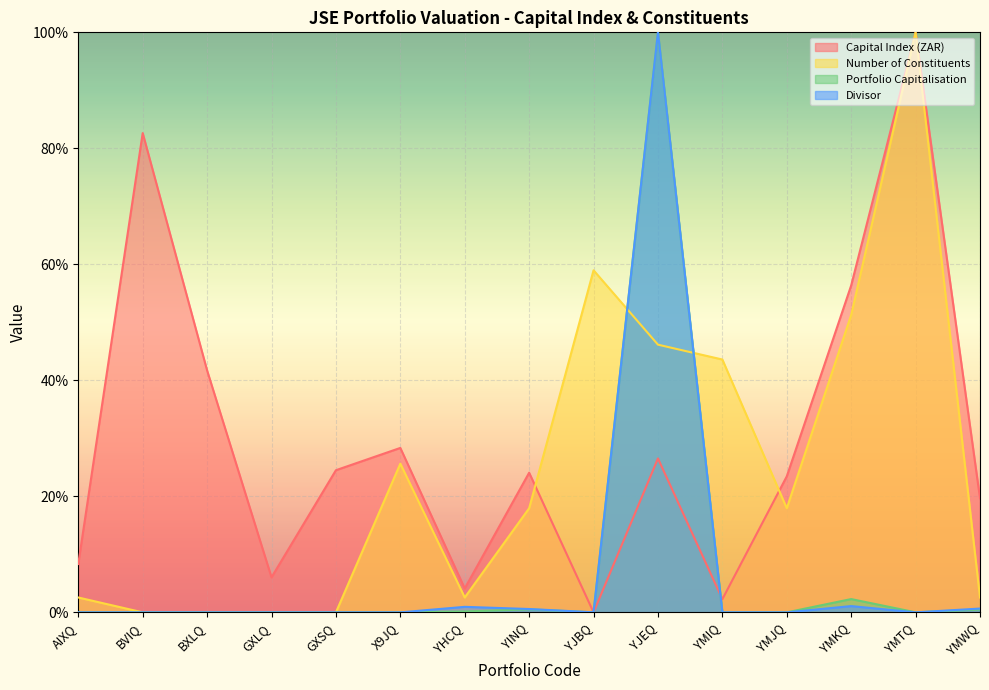

Which category has the lowest value in the Number of Constituents series?

BVIQ